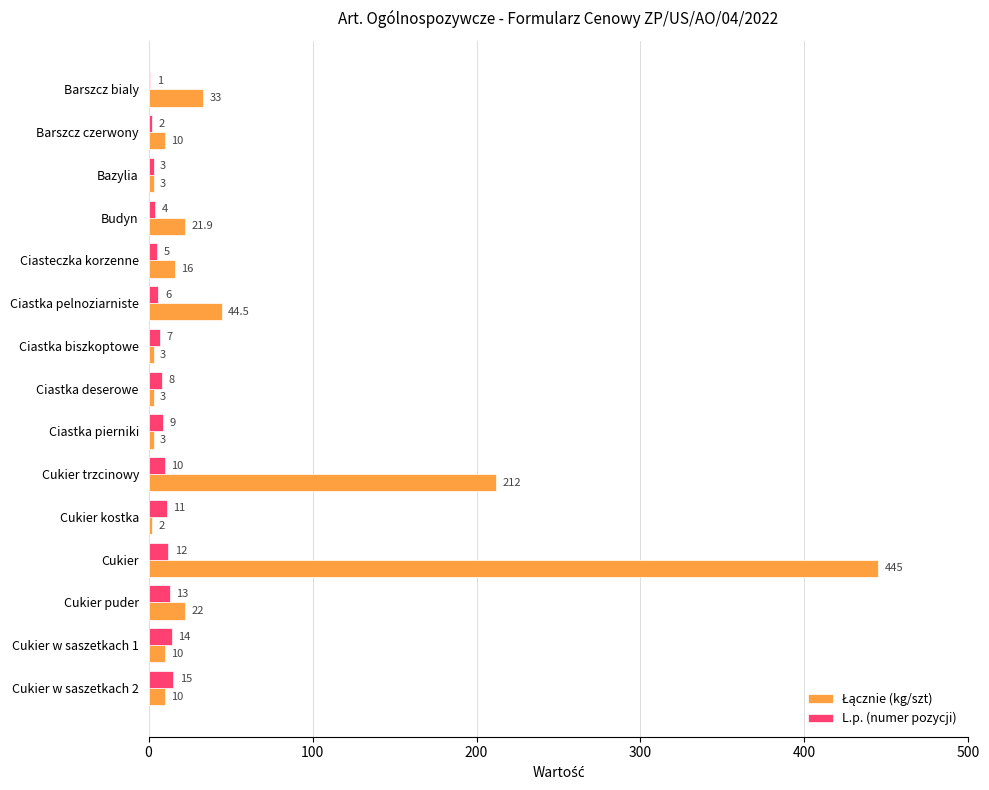

At which category does the chart reach its peak across all series?

Cukier